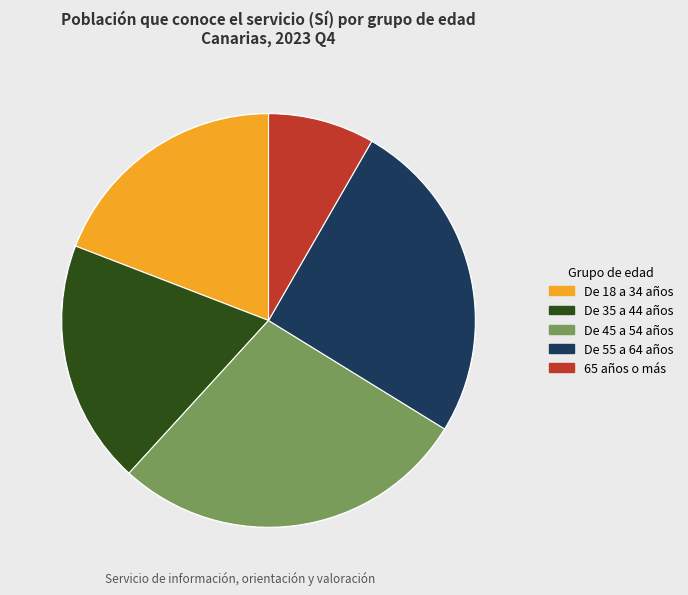

True or false: 65 años o más accounts for 1% of the total.

False